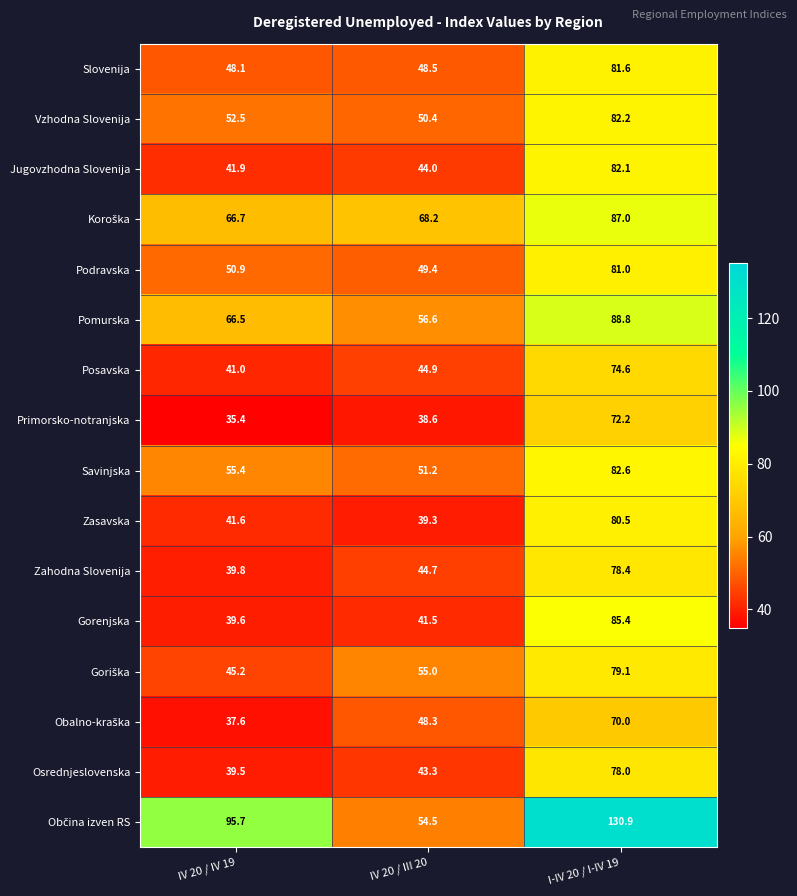

What is the difference between the maximum and minimum values in the Savinjska series?

31.4